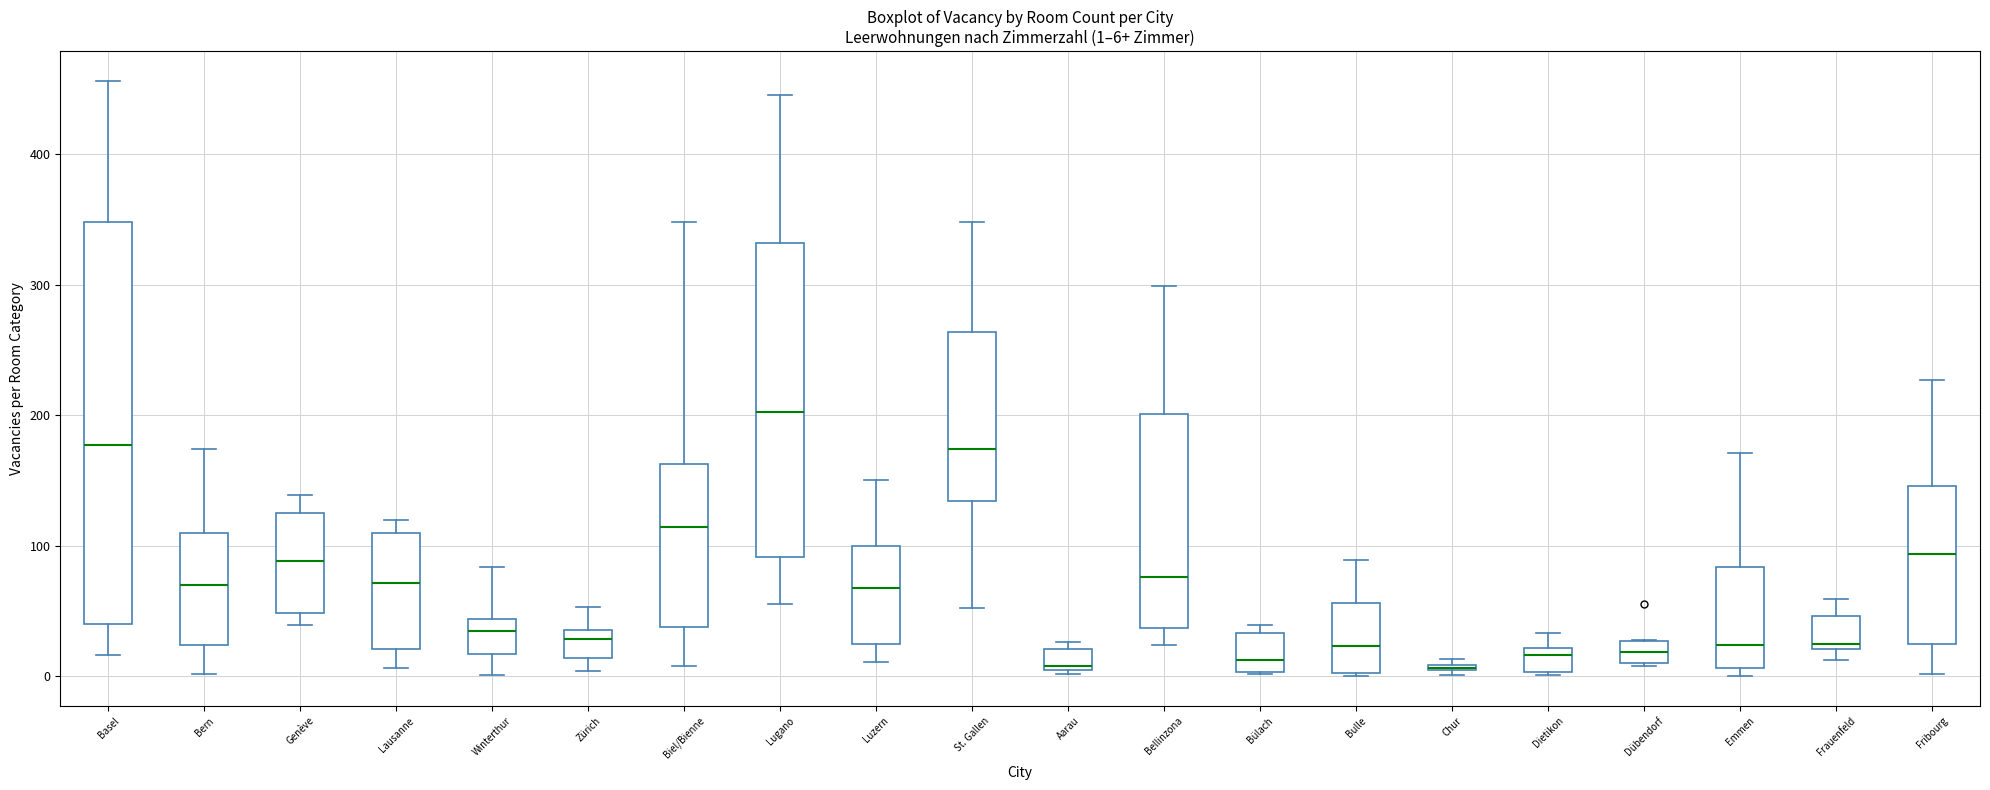

Comparing the boxes themselves (not the whiskers), which one is the tallest?

Basel